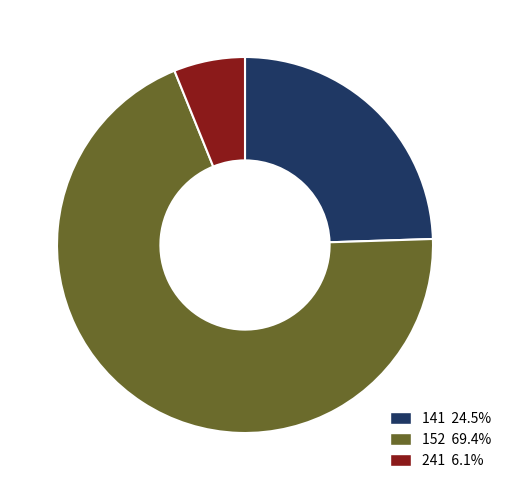

Is the sum of 141 24.5% and 152 69.4% greater than half?

Yes